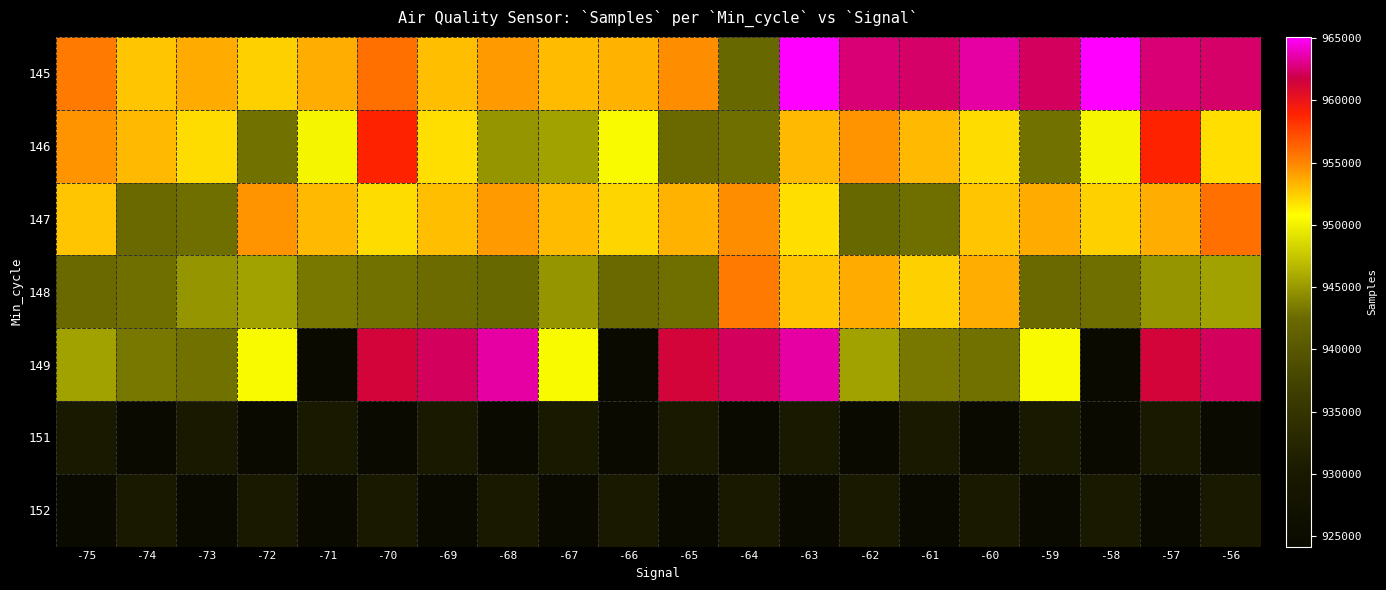

Reading left to right, extract all data points from this chart.

145: -75=955395	-74=952784	-73=953661	-72=952385	-71=953531	-70=955787	-69=952997	-68=954202	-67=953042	-66=953403	-65=954630	-64=942167	-63=965100	-62=962649	-61=962392	-60=963449	-59=962268	-58=965100	-57=962649	-56=962392
146: -75=954457	-74=953116	-73=951973	-72=942910	-71=950222	-70=958917	-69=951890	-68=944857	-67=945430	-66=950457	-65=942393	-64=942803	-63=953115	-62=954457	-61=953116	-60=951973	-59=942910	-58=950222	-57=958917	-56=951890
147: -75=952784	-74=942393	-73=942803	-72=954457	-71=953116	-70=951973	-69=952997	-68=954202	-67=953042	-66=952164	-65=953403	-64=954630	-63=951890	-62=942167	-61=942803	-60=952784	-59=953661	-58=952385	-57=953531	-56=955787
148: -75=942393	-74=942803	-73=944857	-72=945430	-71=943335	-70=942910	-69=942617	-68=942167	-67=944857	-66=942393	-65=942803	-64=955395	-63=952784	-62=953661	-61=952385	-60=953531	-59=942393	-58=942803	-57=944857	-56=945430
149: -75=945430	-74=943335	-73=942910	-72=950457	-71=924160	-70=961364	-69=962268	-68=963449	-67=950457	-66=924160	-65=961364	-64=962268	-63=963449	-62=945430	-61=943335	-60=942910	-59=950457	-58=924160	-57=961364	-56=962268
151: -75=930129	-74=924160	-73=930129	-72=924160	-71=930129	-70=924160	-69=930129	-68=924160	-67=930129	-66=924160	-65=930129	-64=924160	-63=930129	-62=924160	-61=930129	-60=924160	-59=930129	-58=924160	-57=930129	-56=924160
152: -75=924160	-74=930129	-73=924160	-72=930129	-71=924160	-70=930129	-69=924160	-68=930129	-67=924160	-66=930129	-65=924160	-64=930129	-63=924160	-62=930129	-61=924160	-60=930129	-59=924160	-58=930129	-57=924160	-56=930129